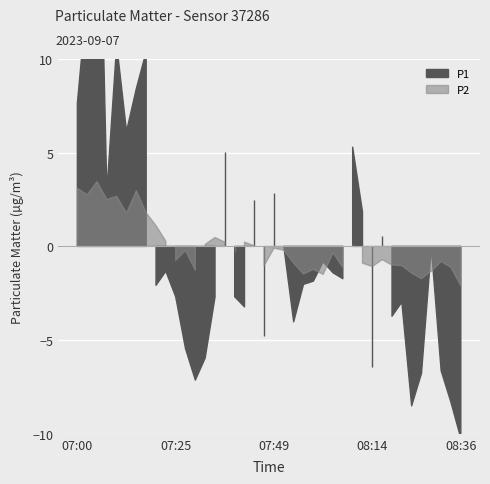

What position from the left is 08:34?

39